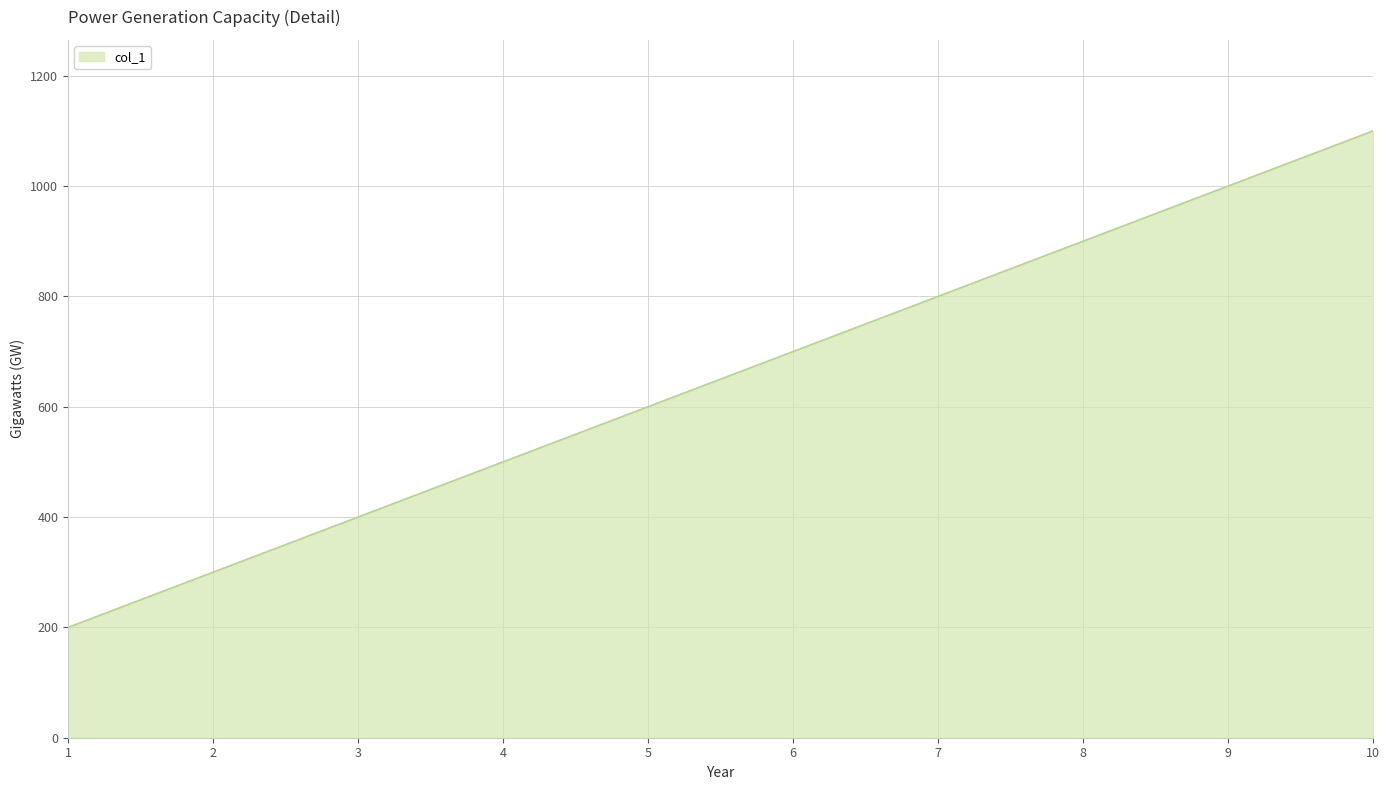

What value does the data have at 4?

500